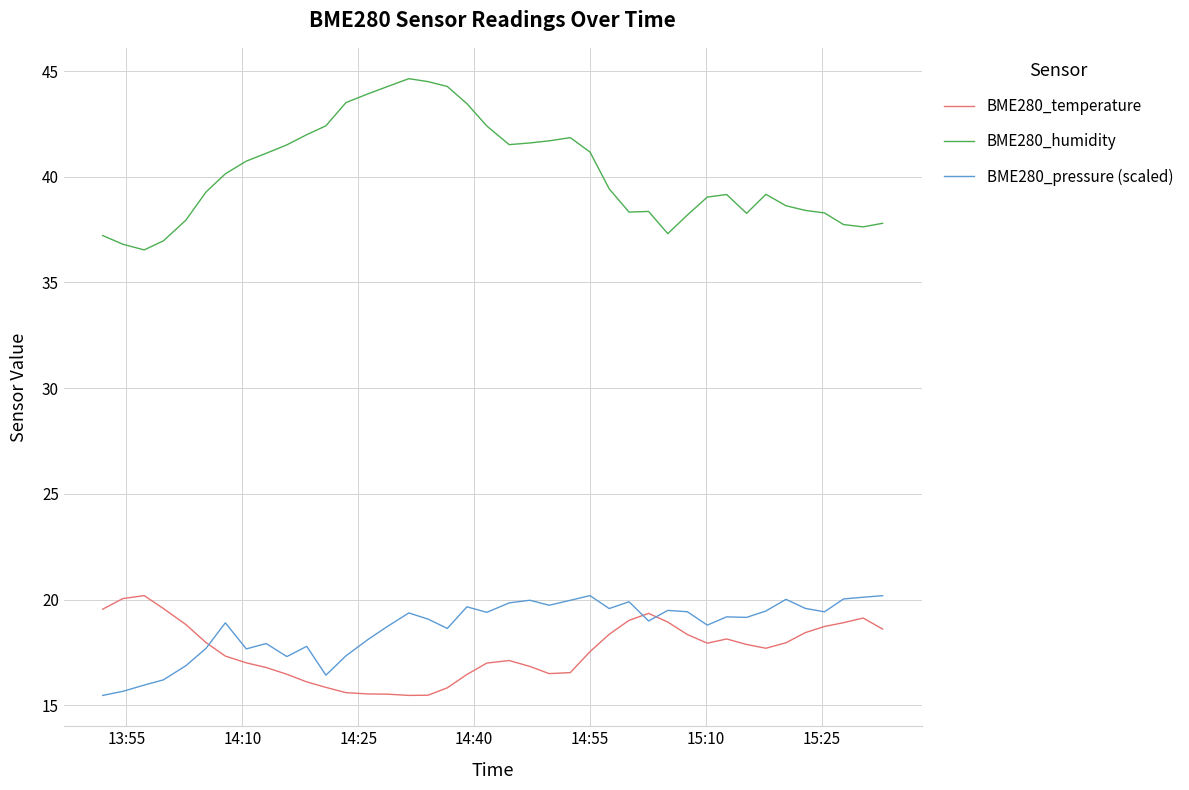

What is the minimum value for BME280_humidity?

36.5